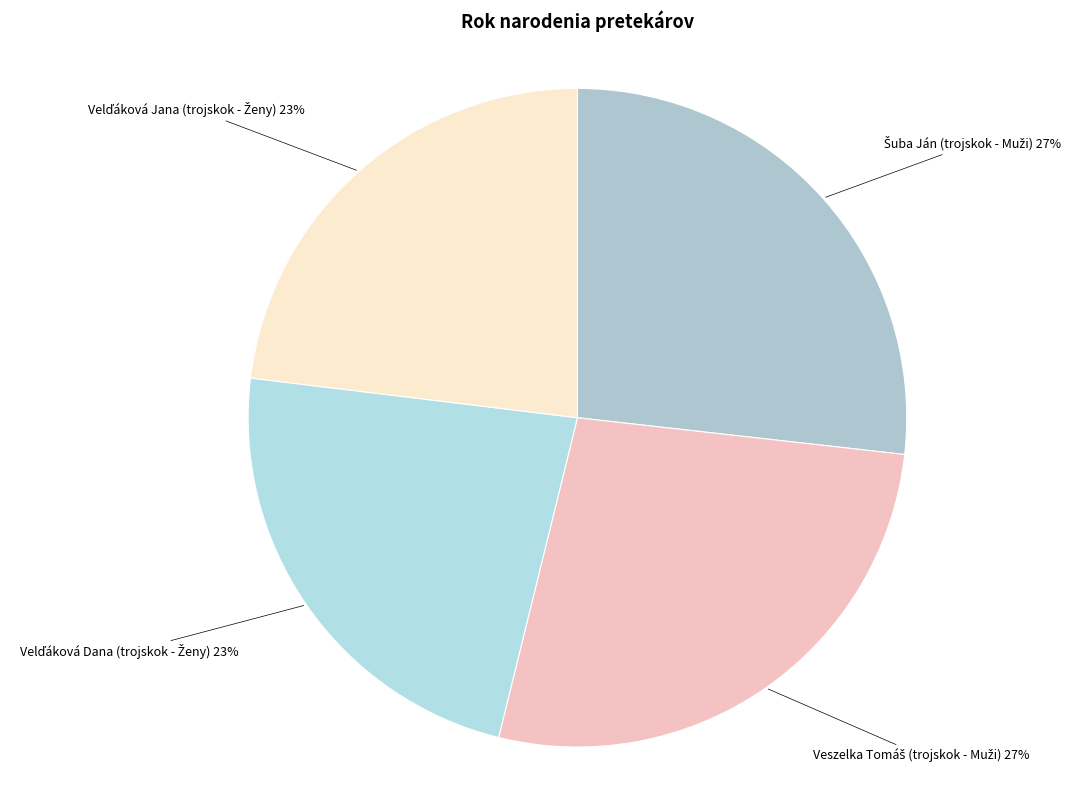

To the nearest percent, what is the difference between the largest and smallest slice percentages?

4%